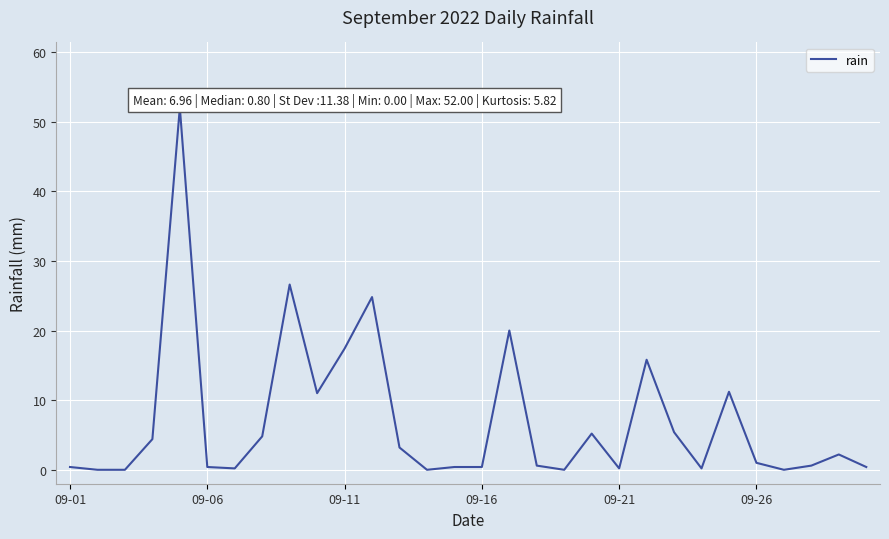

What is the maximum value shown in the chart?

52.0